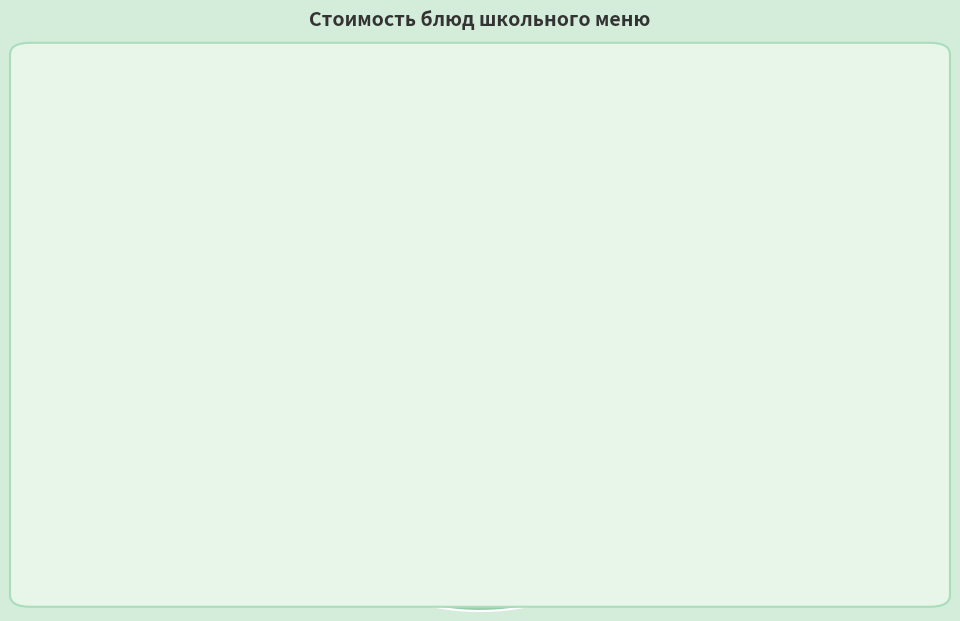

Which category has the biggest portion of the pie?

Гуляш из говядины